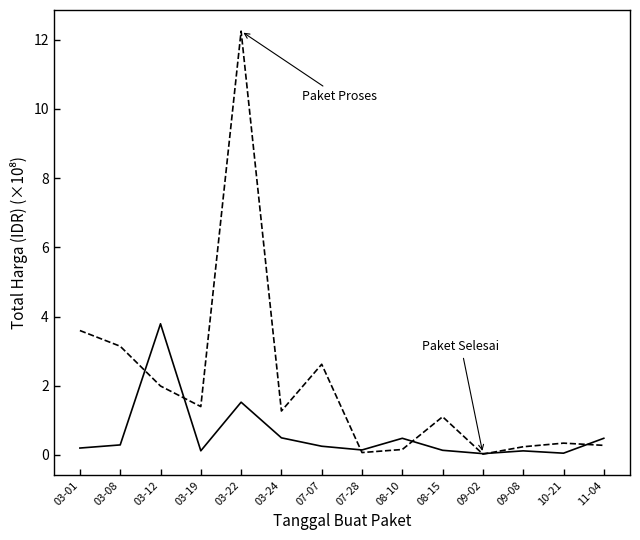

At which category does the chart reach its peak across all series?

03-22